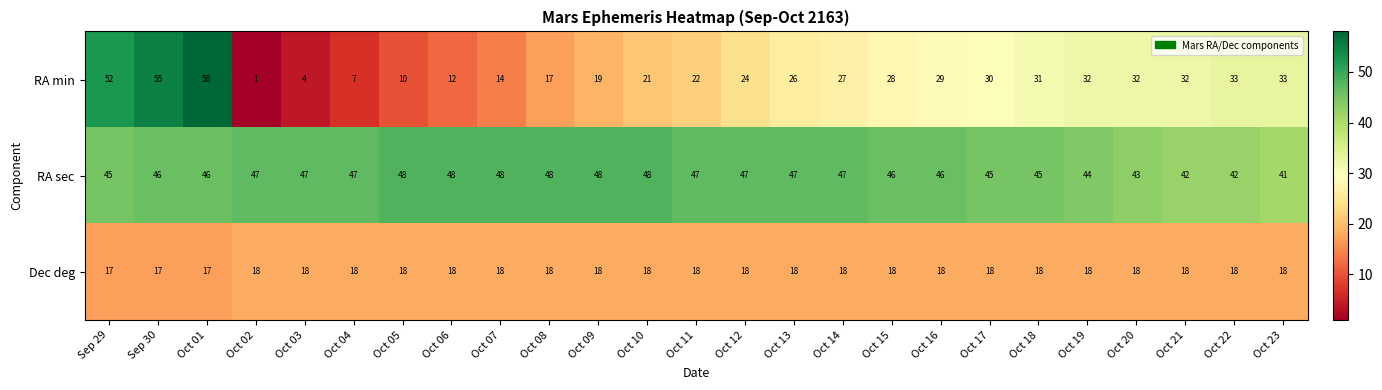

Count the number of categories in the chart.

25